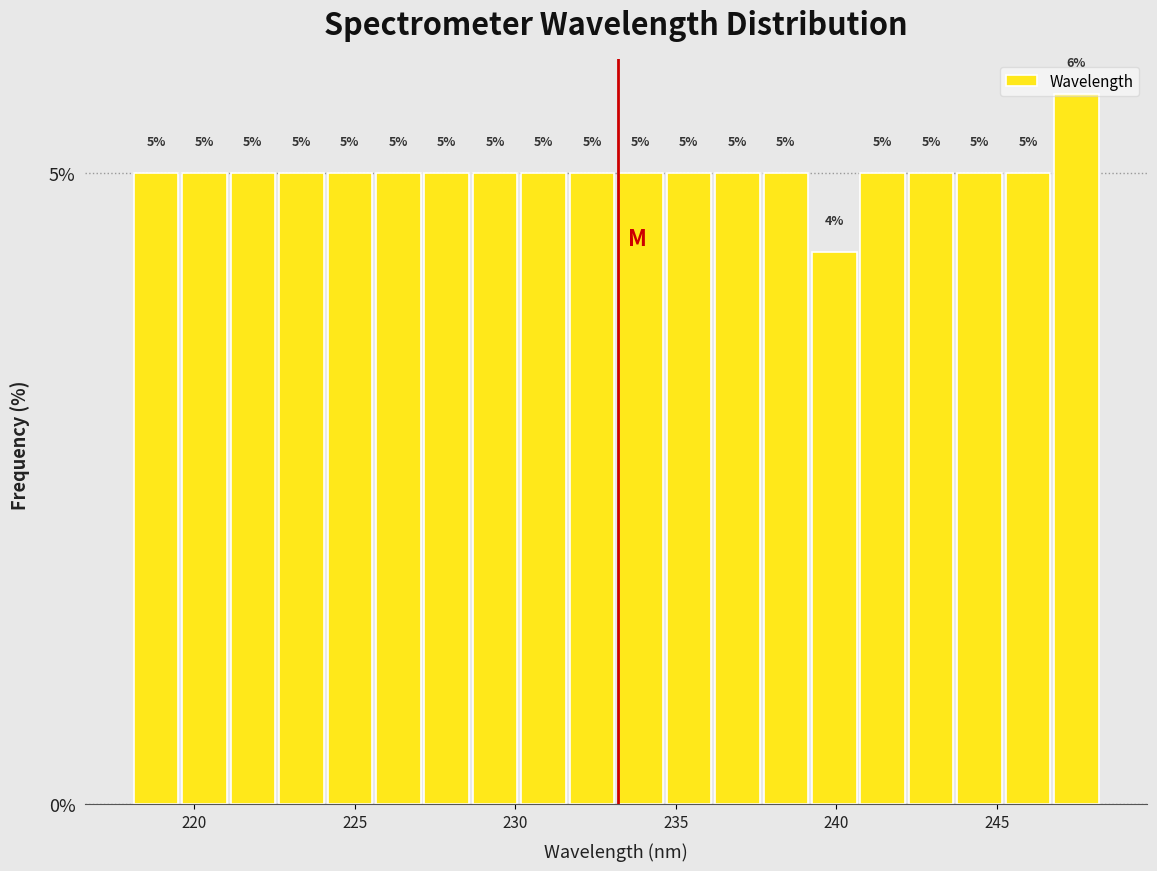

Around what value on the x-axis is the tallest bar? Give the approximate position of its centre, as read against the axis.

247.5